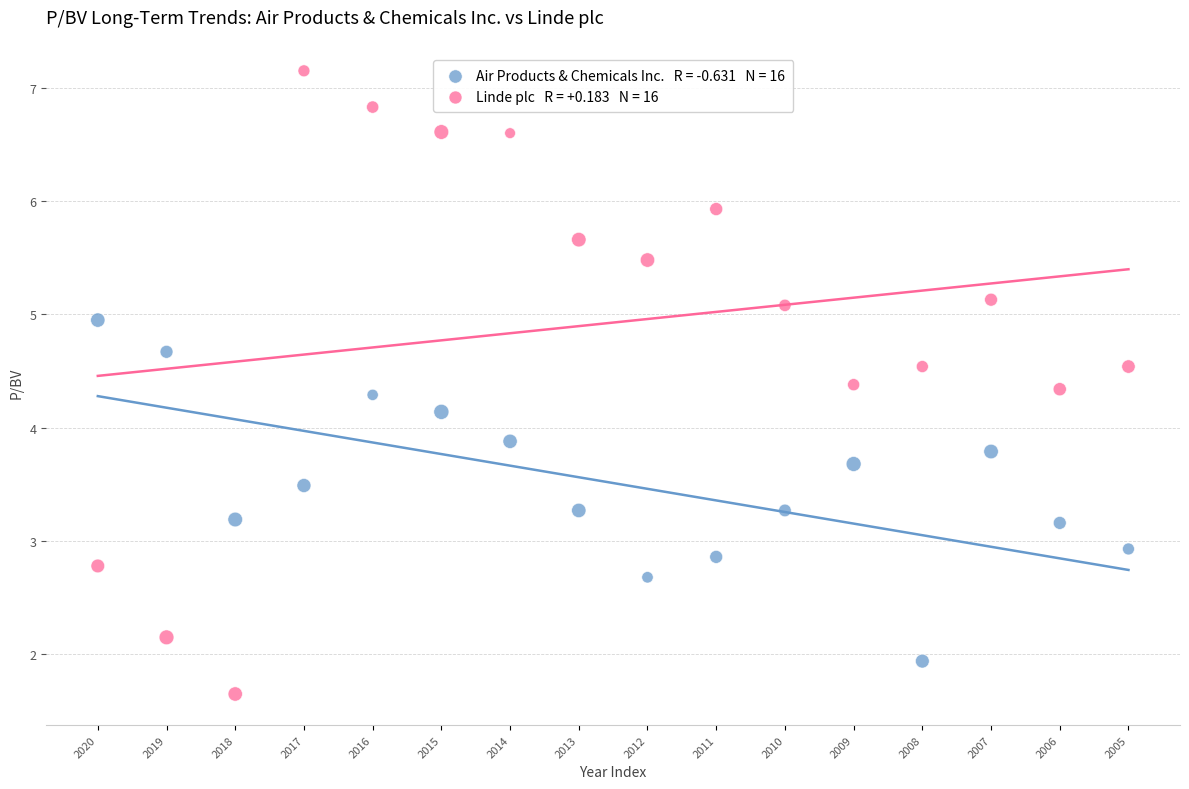

How many points are shown in the scatter plot?

32